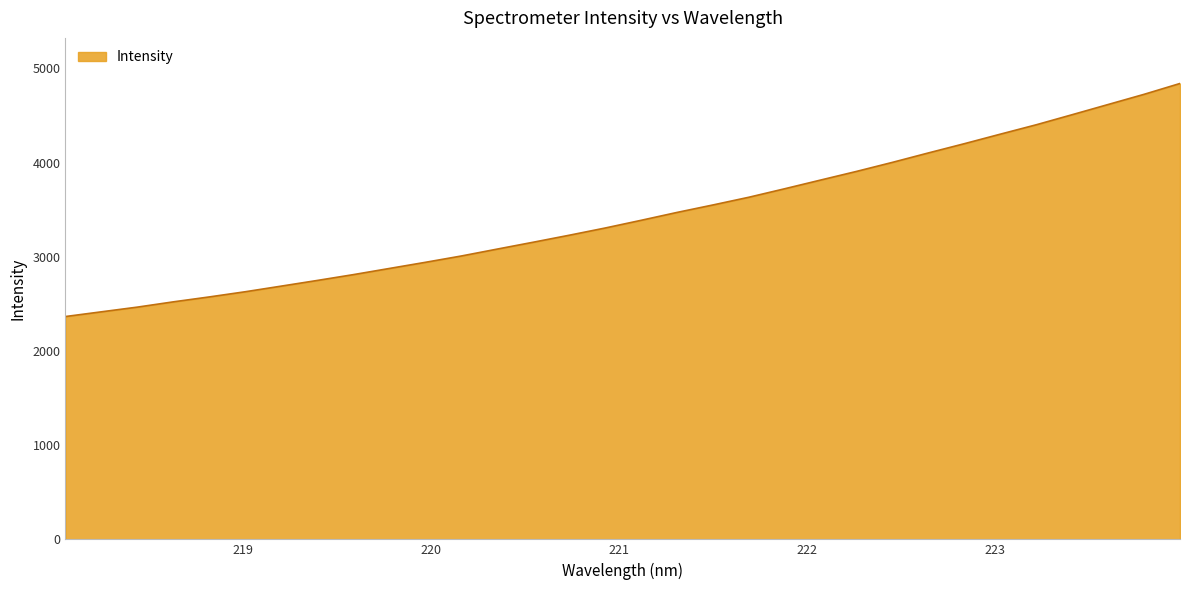

What is the smallest value displayed?

2365.8